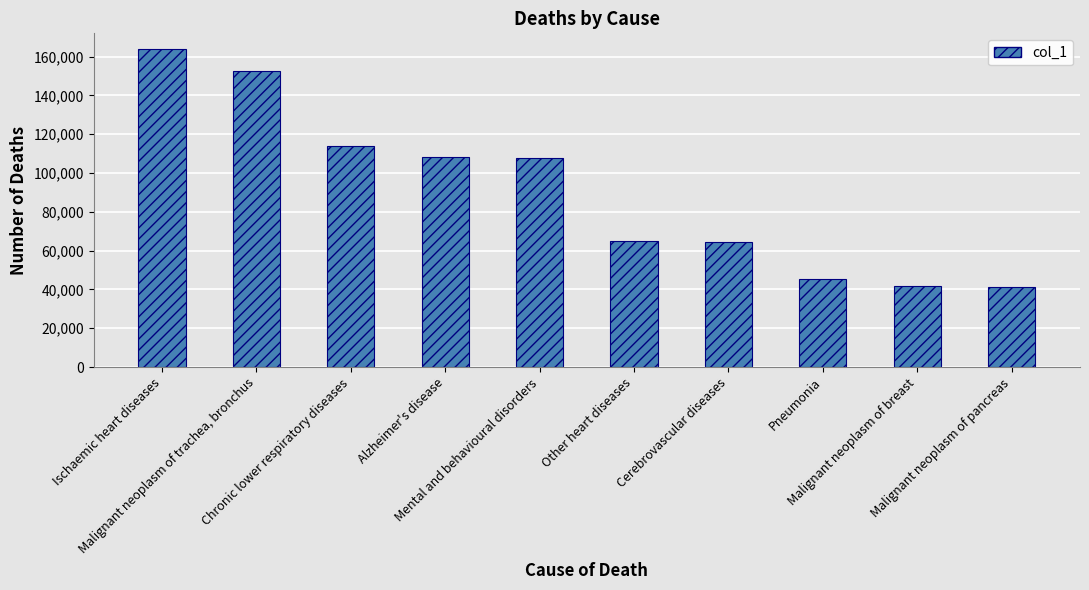

List the labels in order of value, largest first.

Ischaemic heart diseases, Malignant neoplasm of trachea, bronchus, Chronic lower respiratory diseases, Alzheimer's disease, Mental and behavioural disorders, Other heart diseases, Cerebrovascular diseases, Pneumonia, Malignant neoplasm of breast, Malignant neoplasm of pancreas